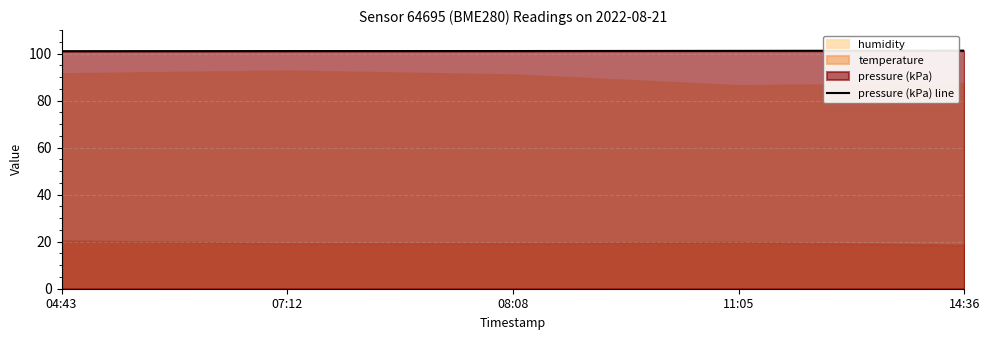

Read the value at 04:43.

101.0